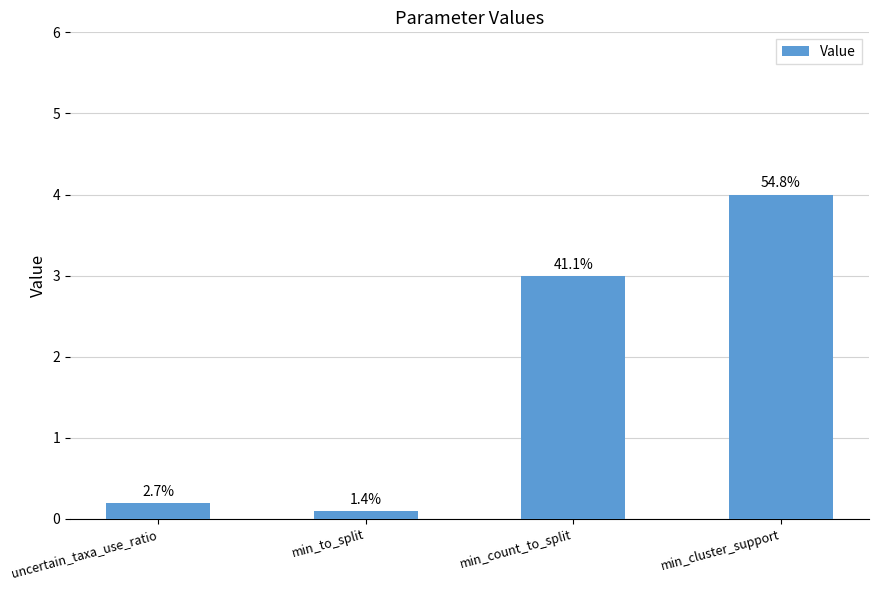

How many bars are there in total?

4